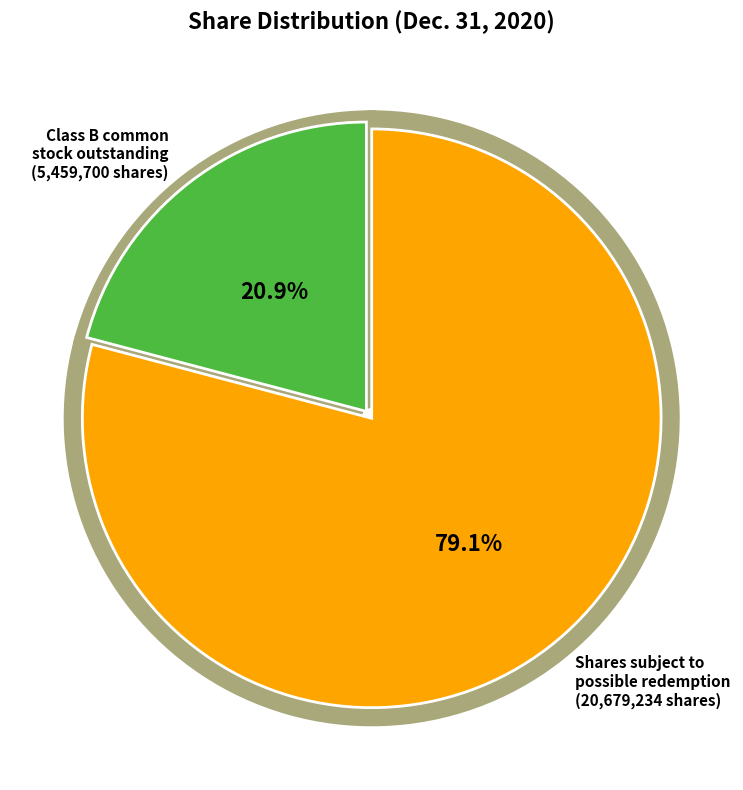

Rank the categories by value from lowest to highest.

Common stock, shares outstanding (Class B), Shares subject to possible redemption (Class A)